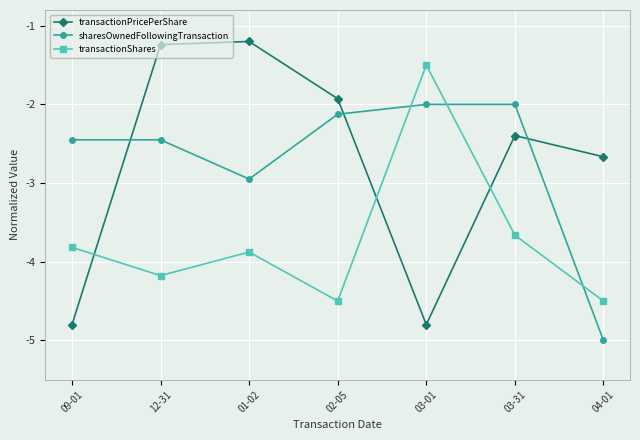

After their last crossing, which series has the higher values: sharesOwnedFollowingTransaction or transactionPricePerShare?

transactionPricePerShare